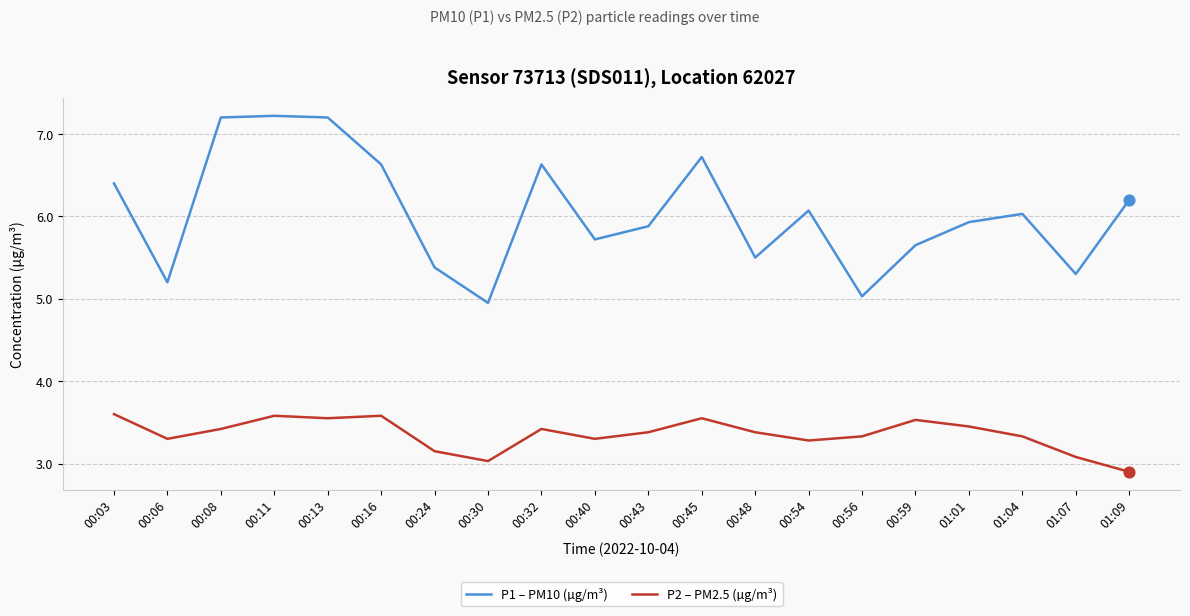

What is the total value across all series at 00:13?

10.8